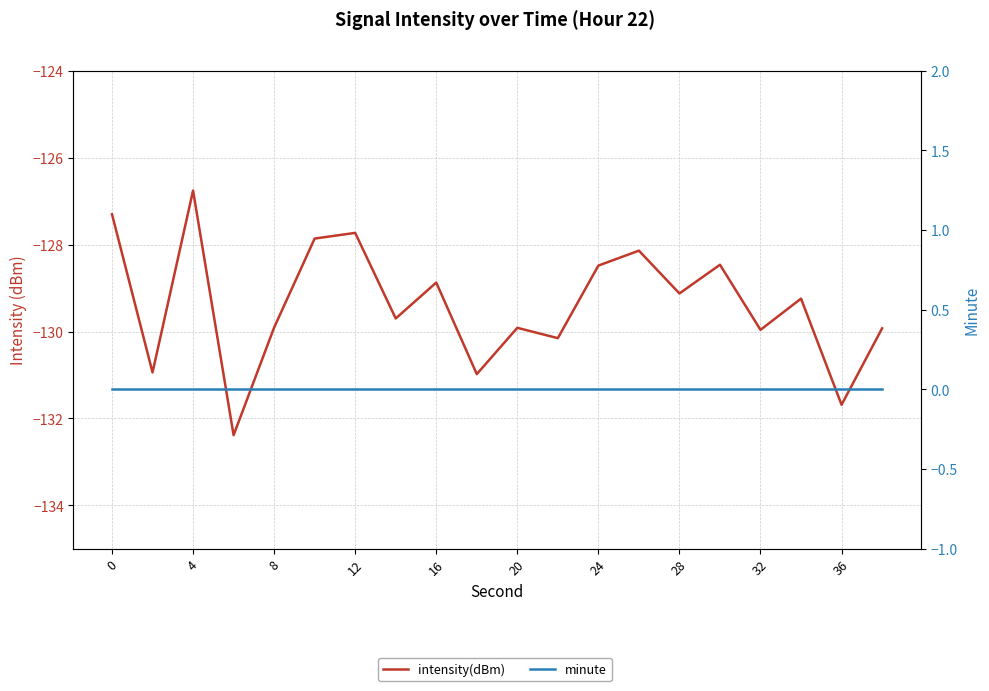

True or false: intensity(dBm) and minute cross at least once.

False